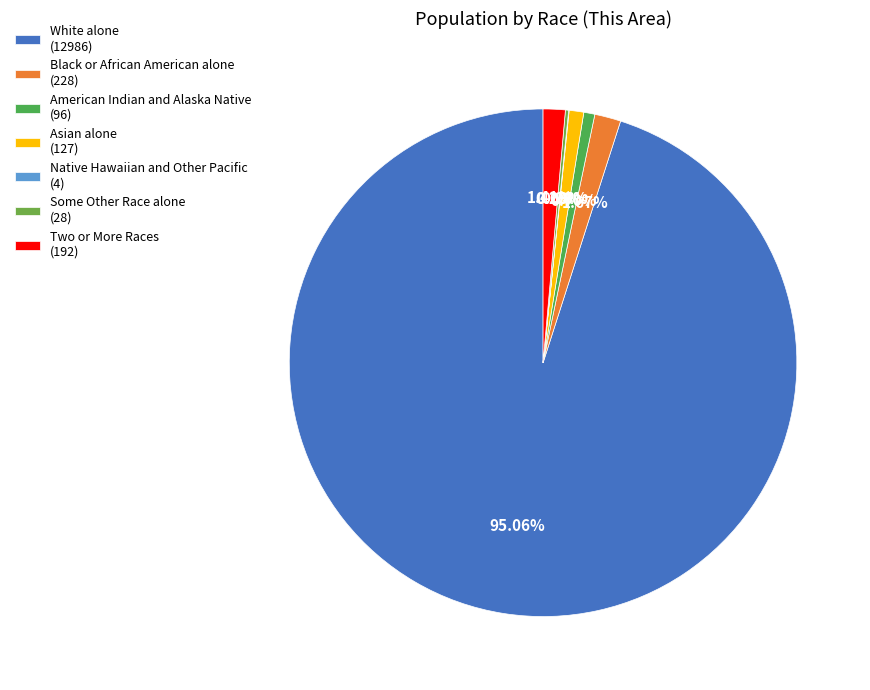

Which category accounts for the majority?

White alone